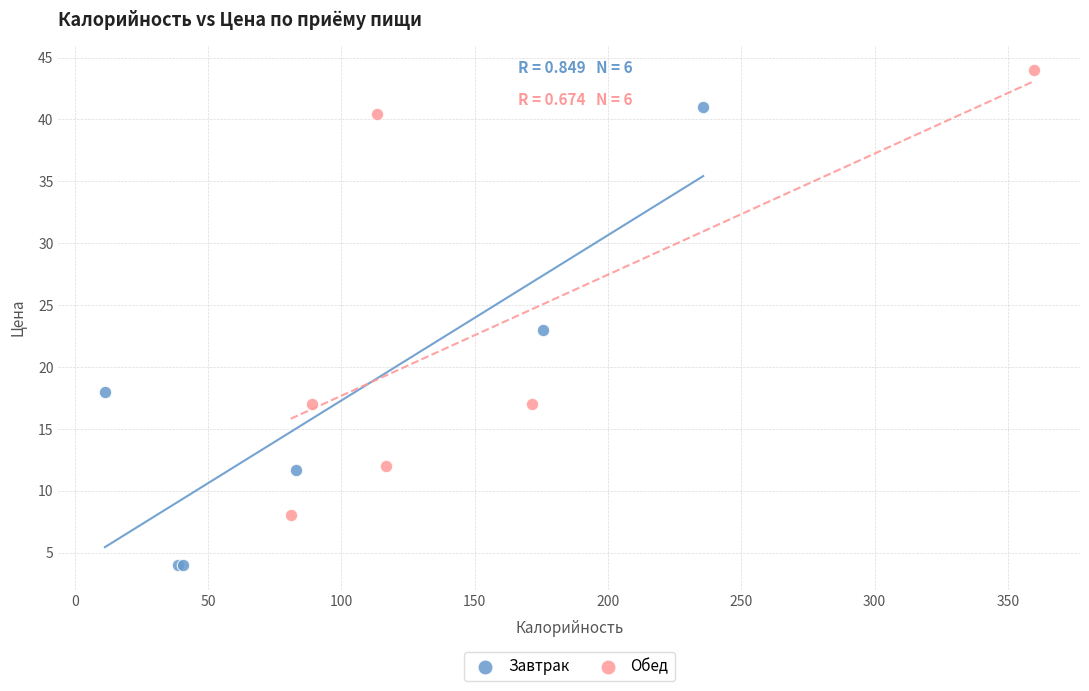

Which series contains the lowest Y value?

Завтрак